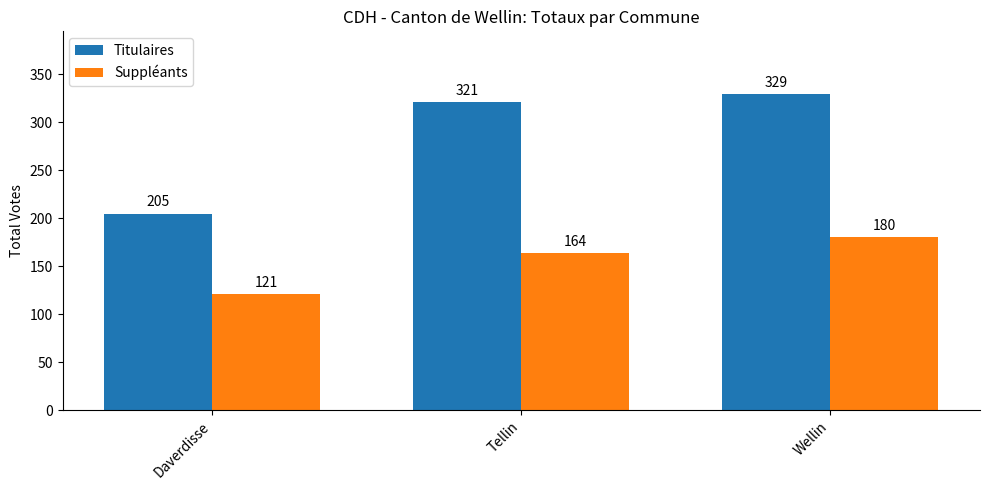

What is the sum of all Suppléants values?

465